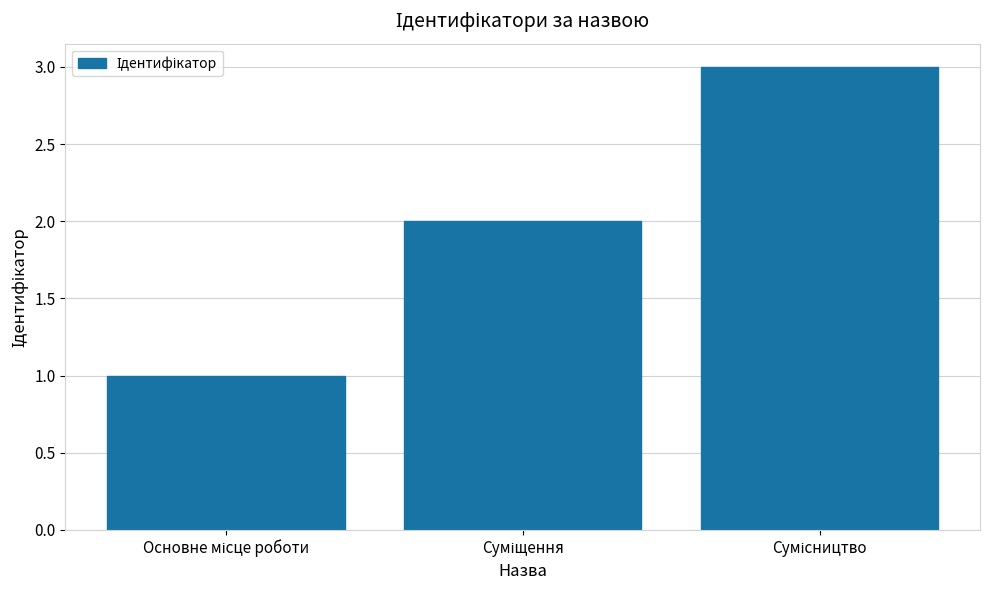

How many categories are shown in the chart?

3